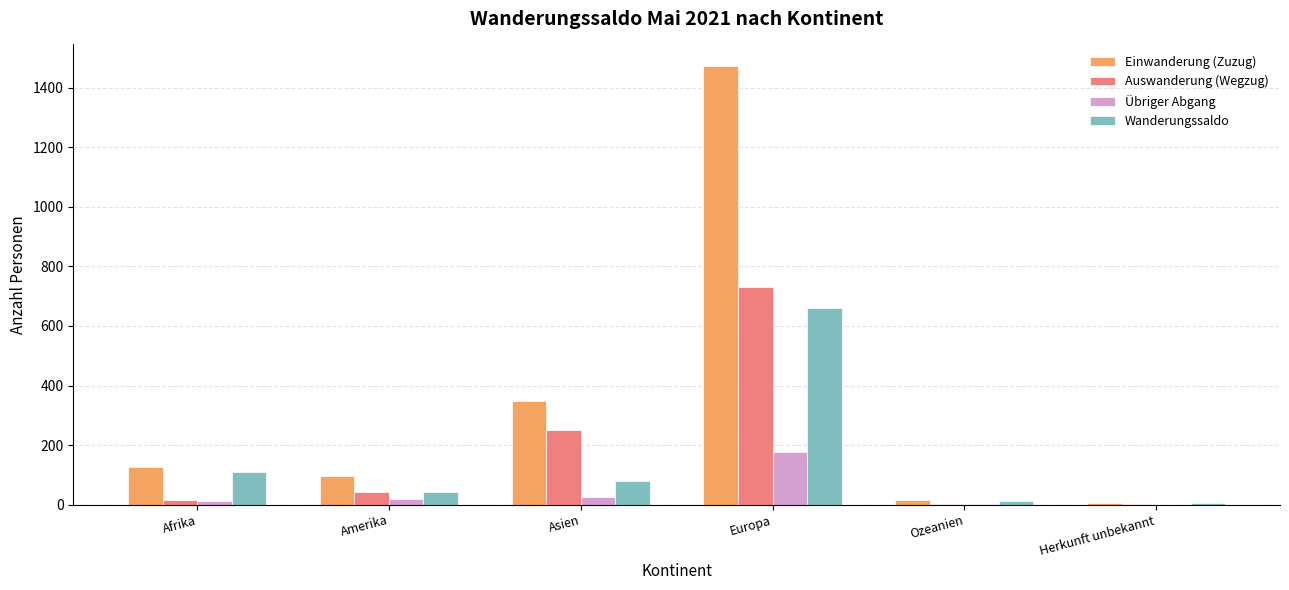

Which series has the widest spread of values?

Einwanderung (Zuzug)